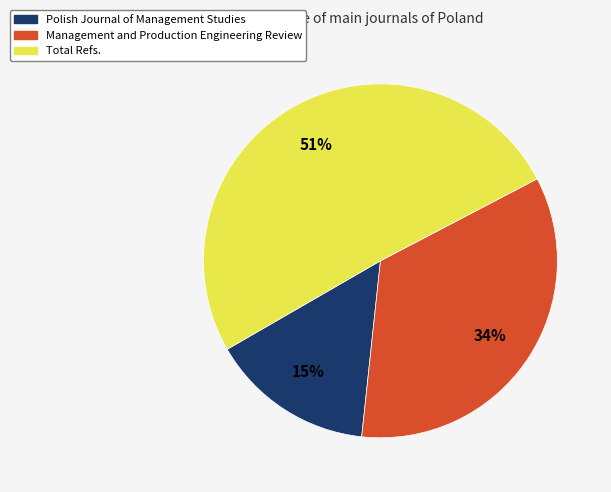

How many segments does this pie chart have?

3